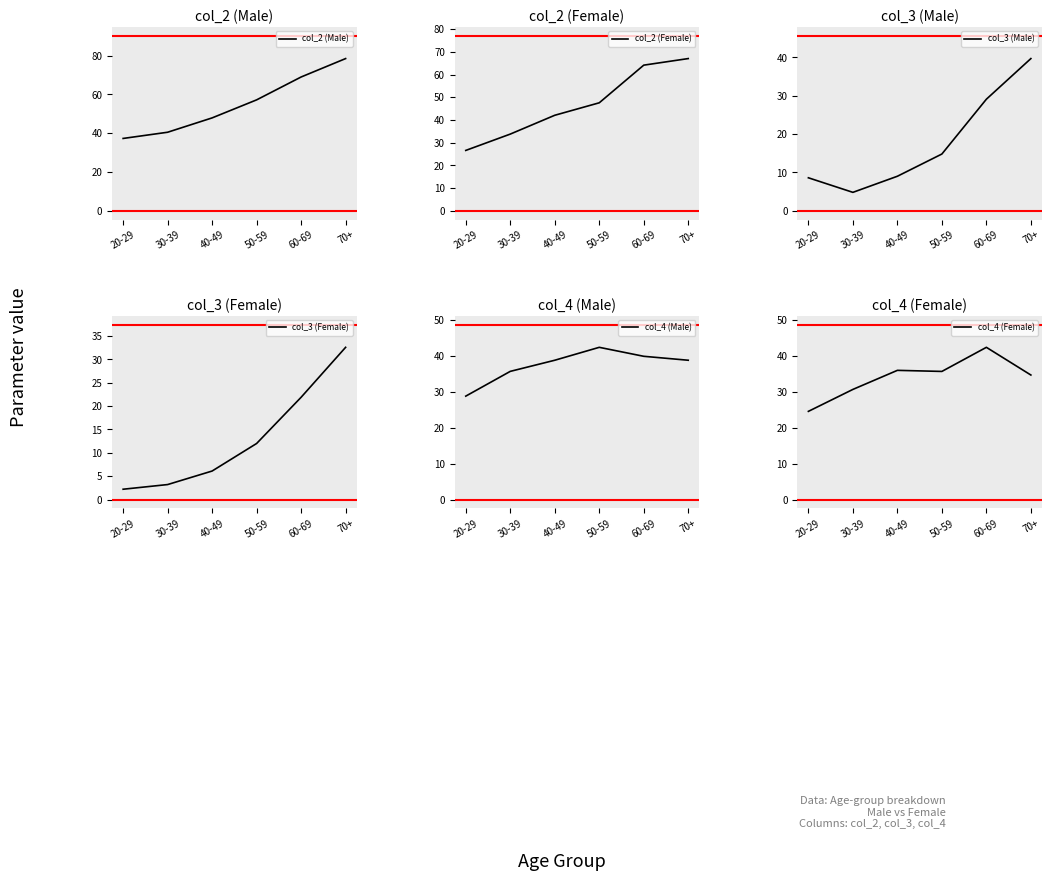

What is the value of the col_4 (Male) point at the 1st from the left?

28.8